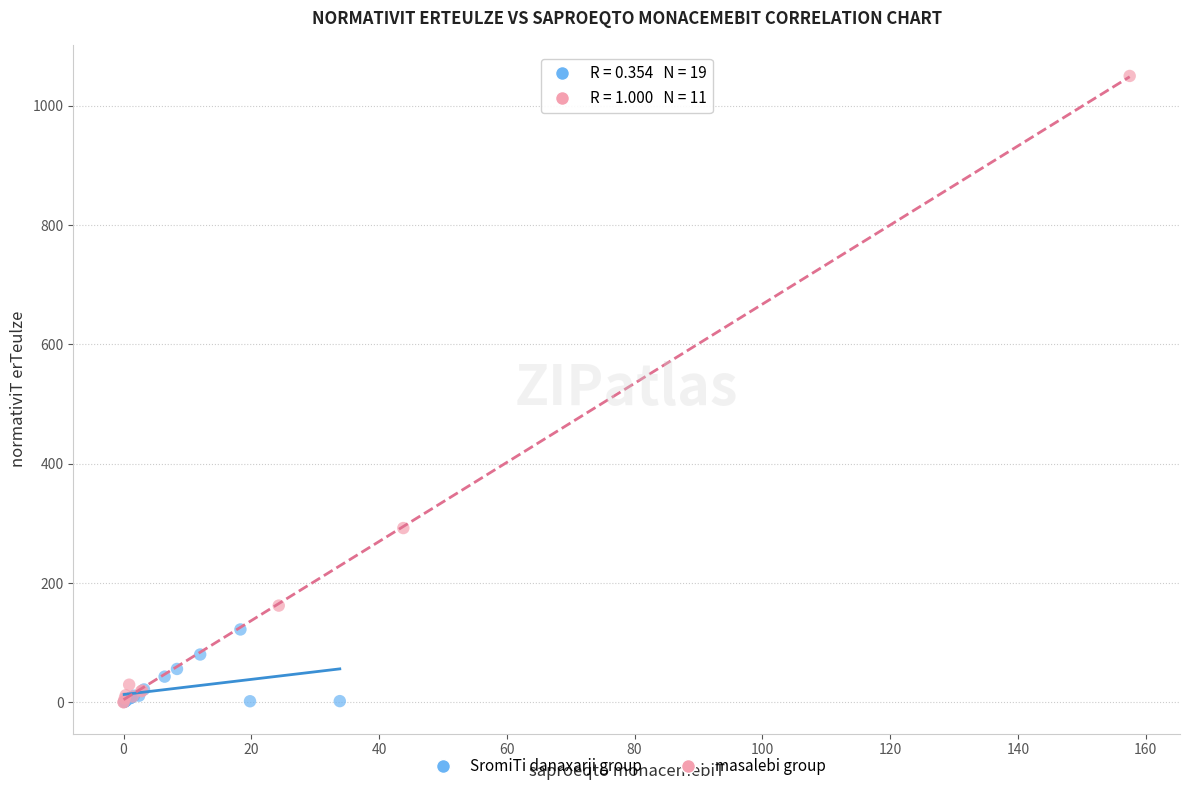

Which series has the largest Y range (max minus min)?

masalebi group